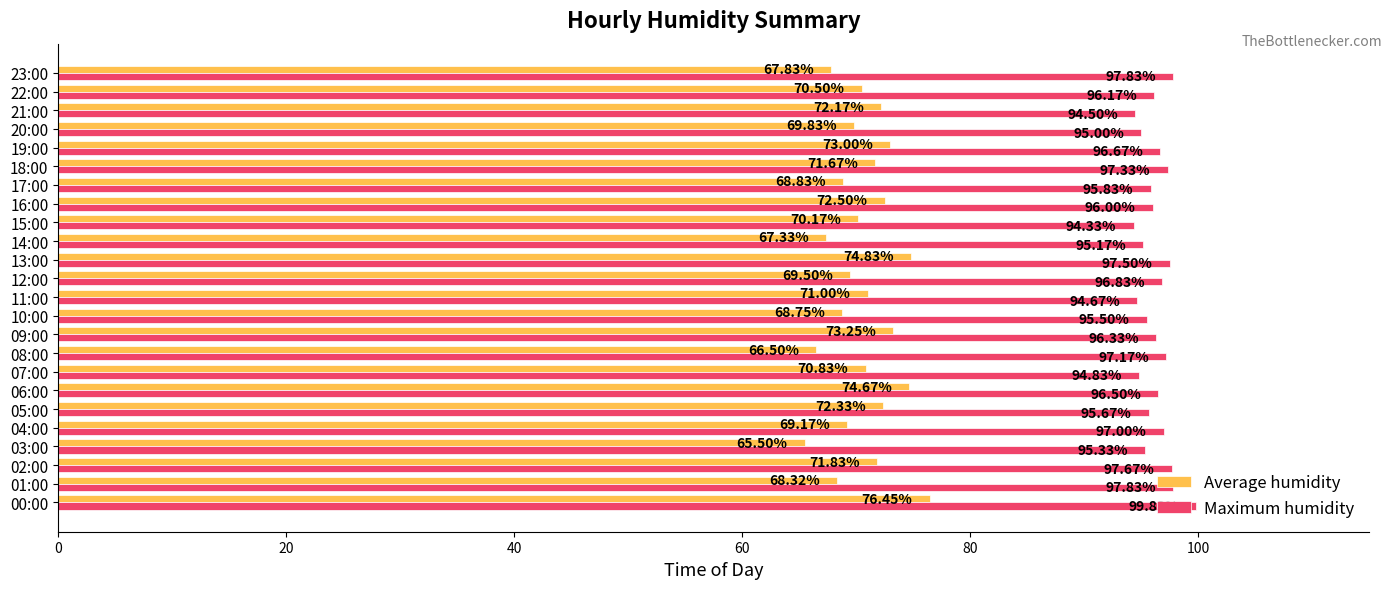

Rank the series by their average value, from highest to lowest.

Maximum humidity, Average humidity